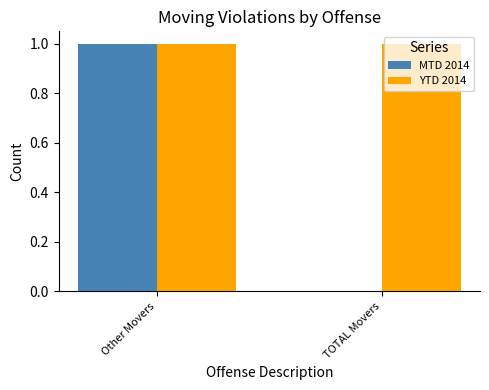

Which series changed the most between Other Movers and TOTAL Movers?

MTD 2014